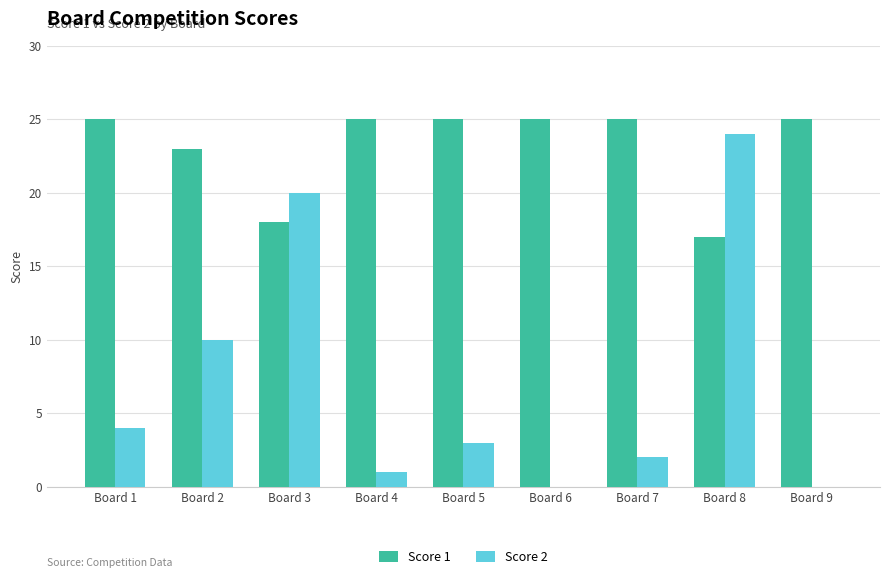

How many categories are shown in the chart?

9